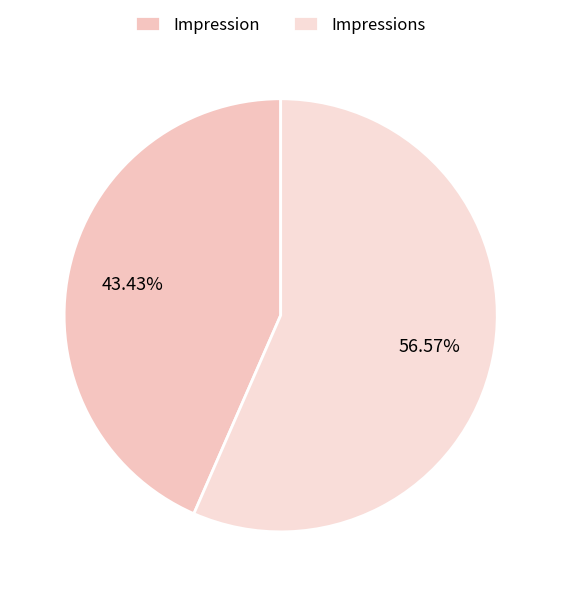

How many segments does this pie chart have?

2